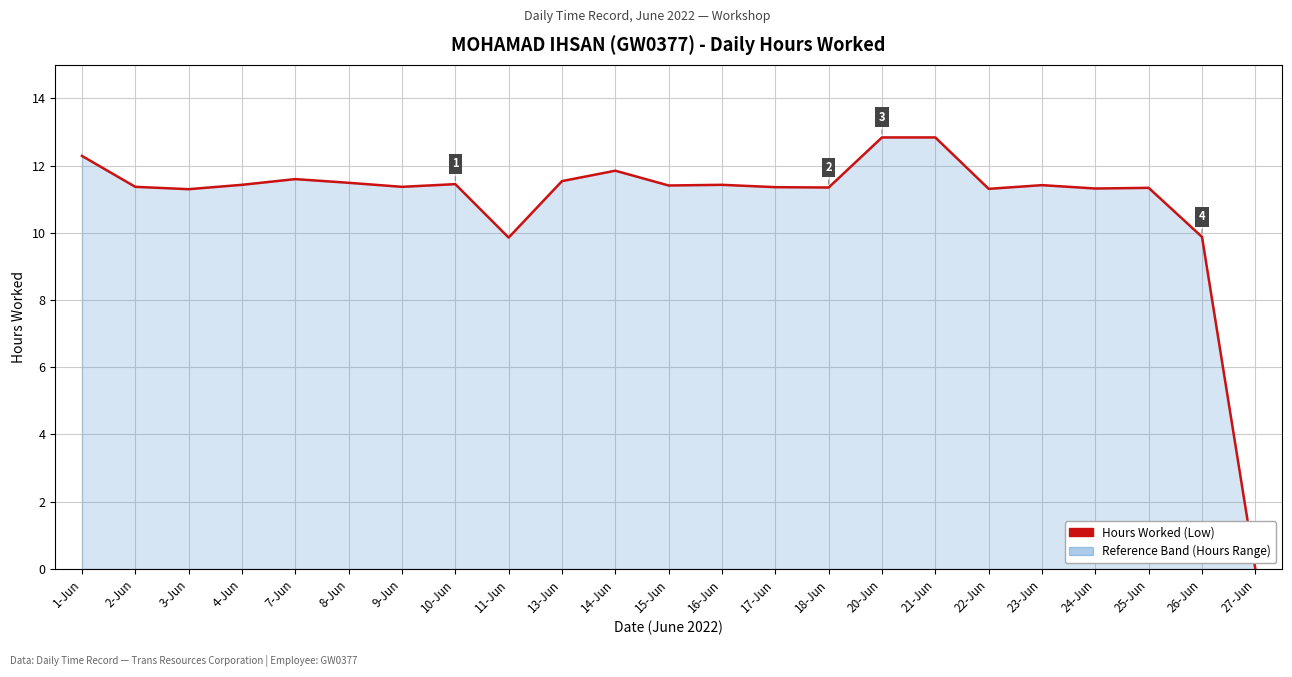

What position from the right is 11-Jun?

15